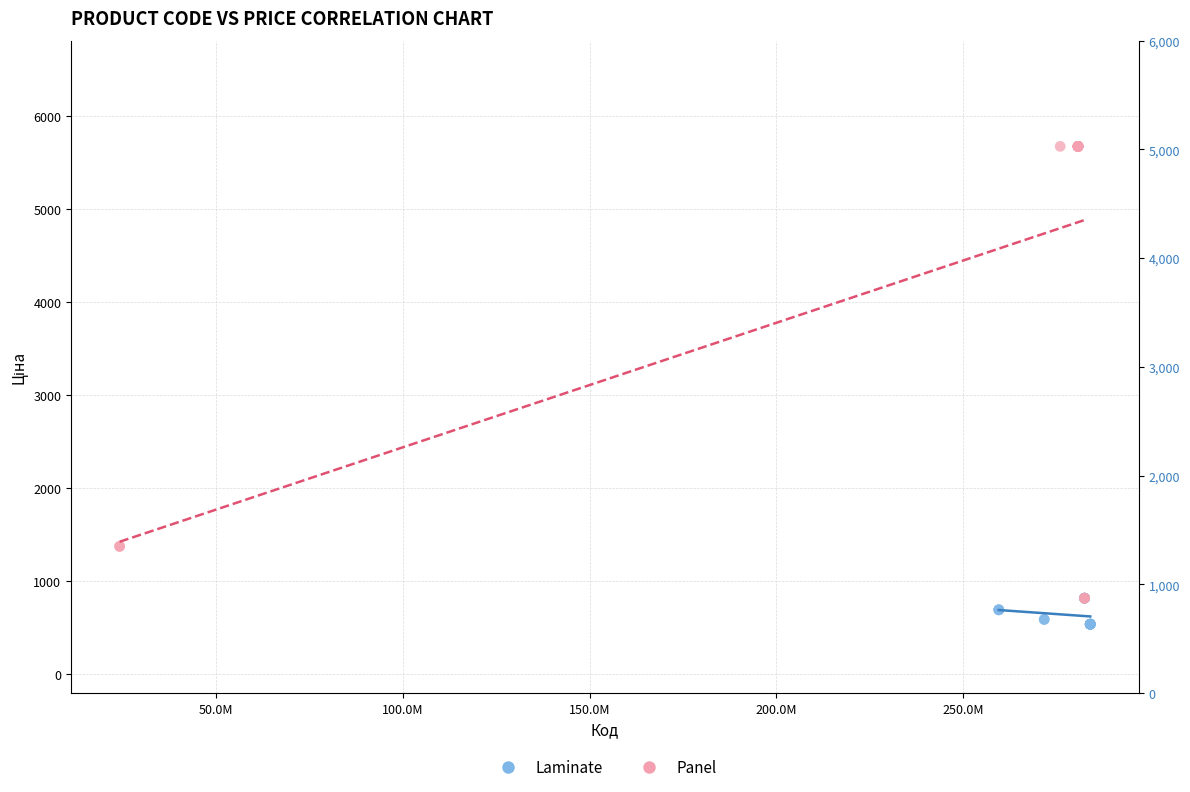

What are all the series names shown in the legend?

Laminate, Panel